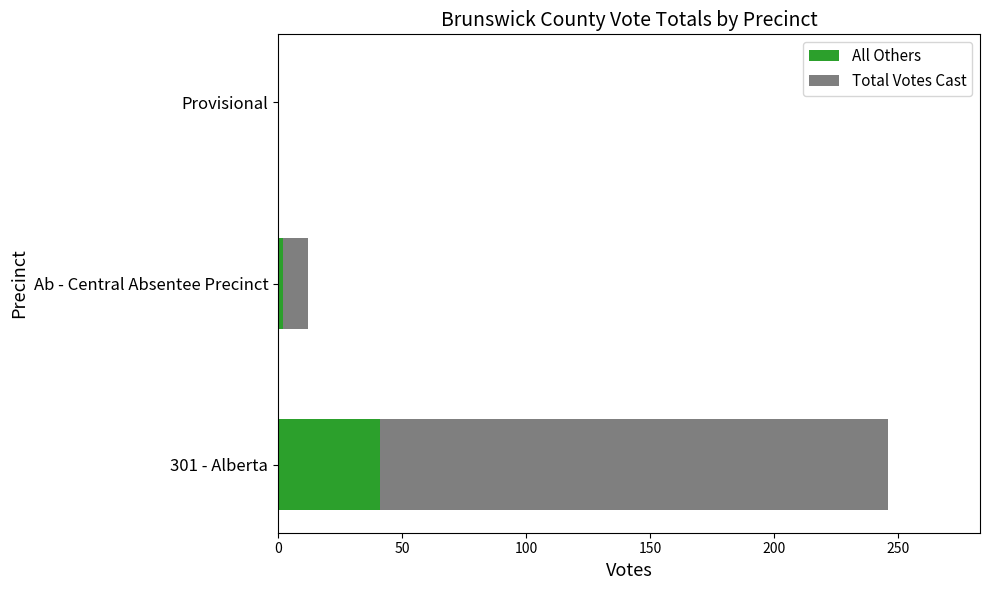

The value of All Others at Provisional is -13. True or false?

False